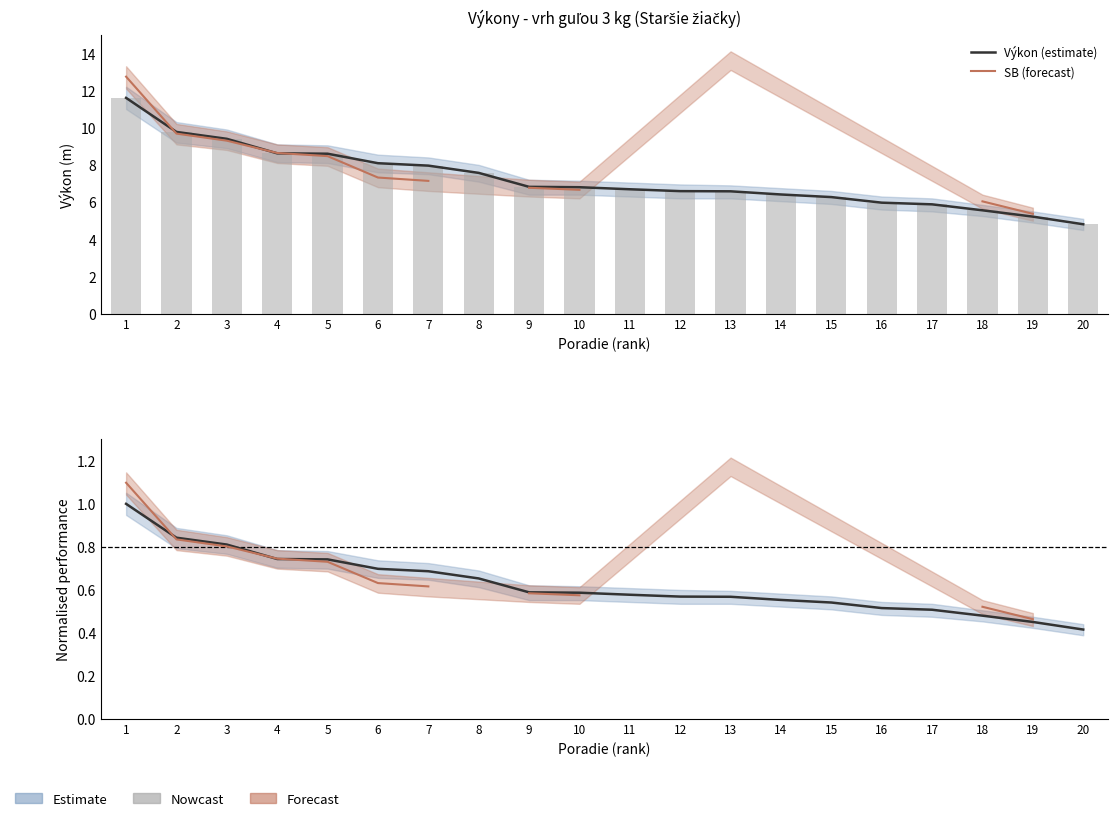

What is the difference between the maximum and minimum values in the Výkon (norm.) series?

0.6